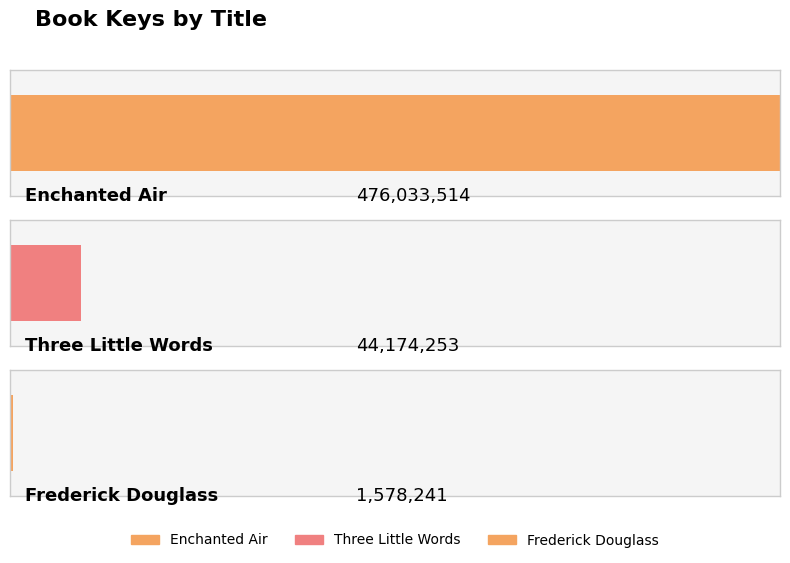

What position from the left is Three Little Words?

2